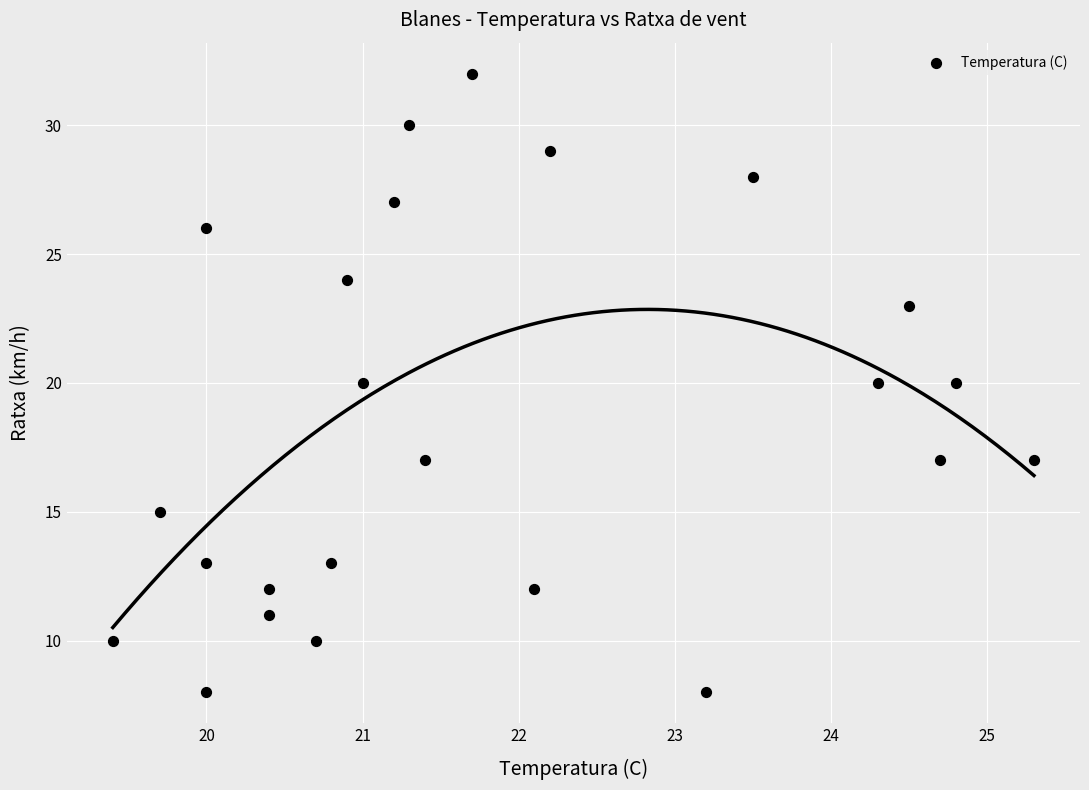

What is the range of Y values (max minus min)?

24